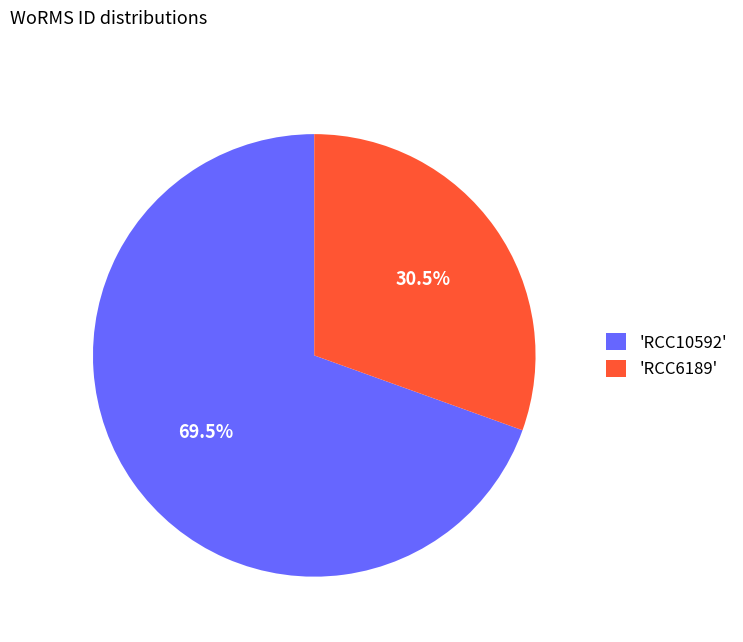

Rank the categories by value from lowest to highest.

'RCC6189', 'RCC10592'